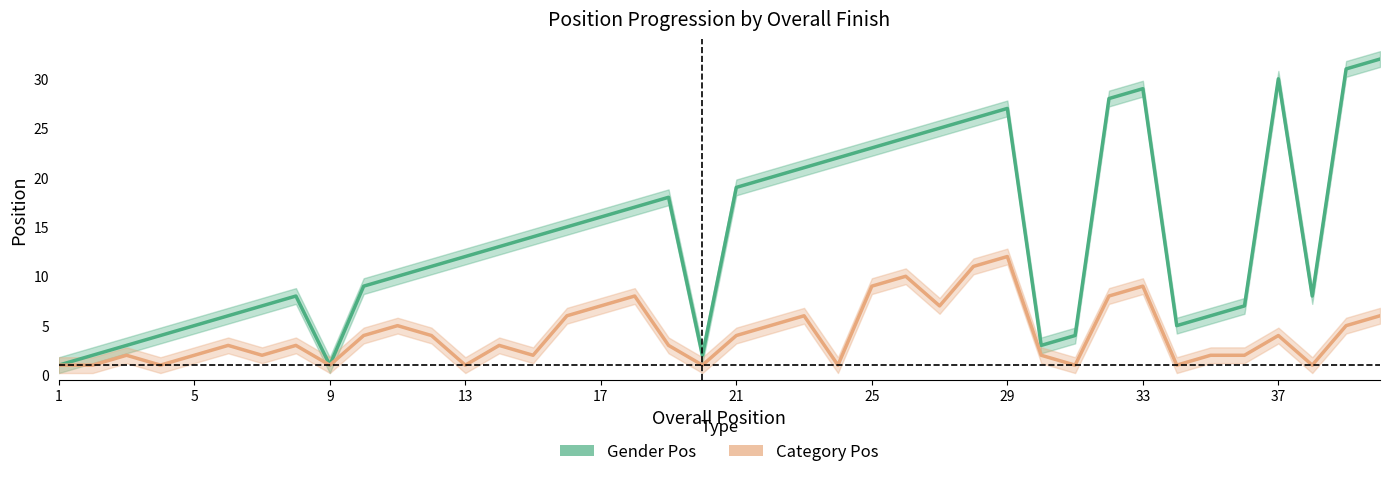

What are all the series names shown in the legend?

Gender Pos, Category Pos